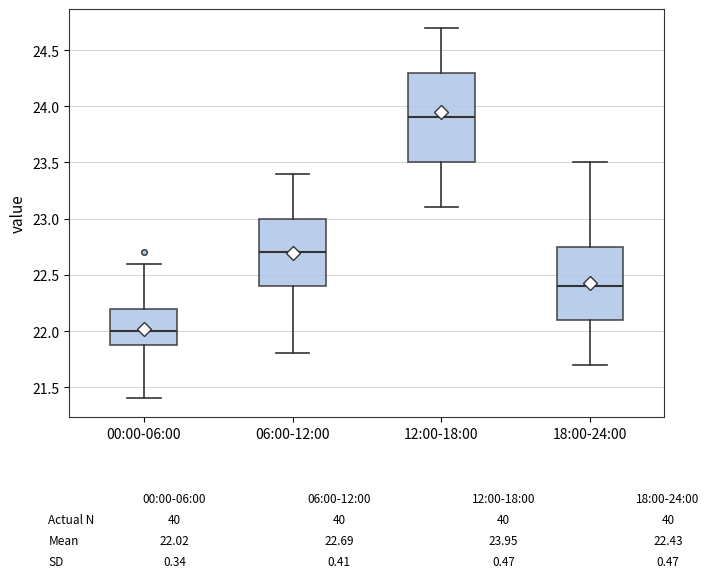

Comparing the boxes themselves (not the whiskers), which one is the tallest?

12:00-18:00